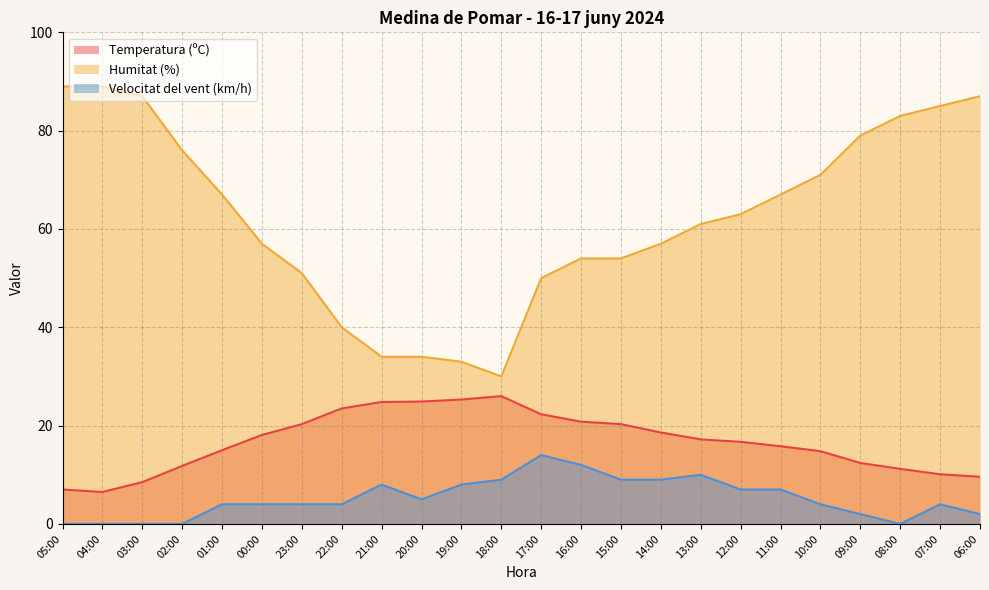

Which series has the largest range (max minus min)?

Humitat (%)